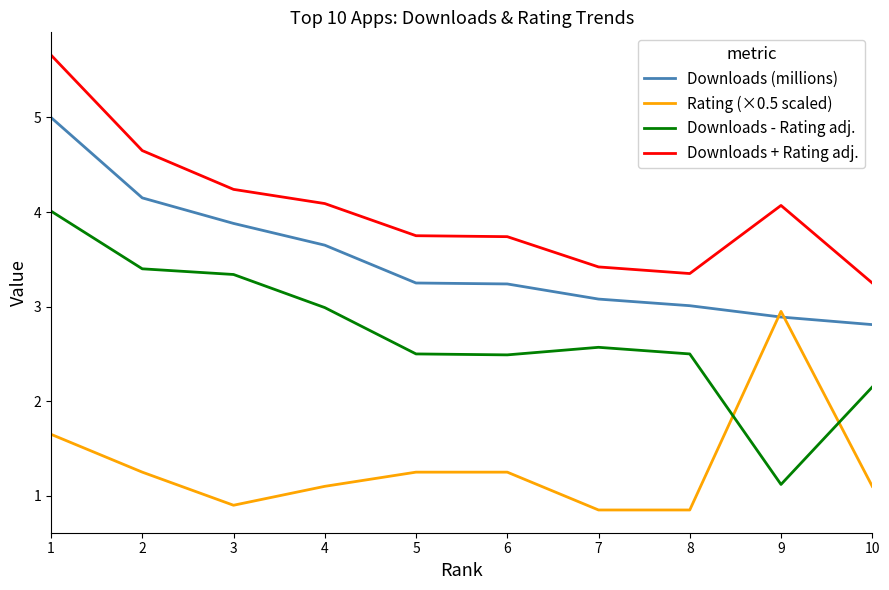

At how many categories does at least one series exceed 1?

10